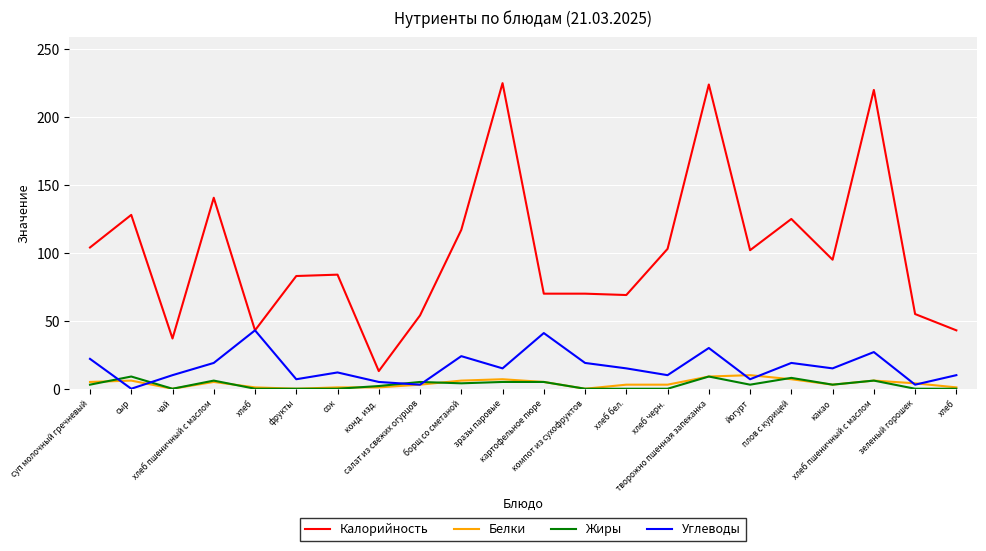

Is this an area chart (filled region under the line)?

No